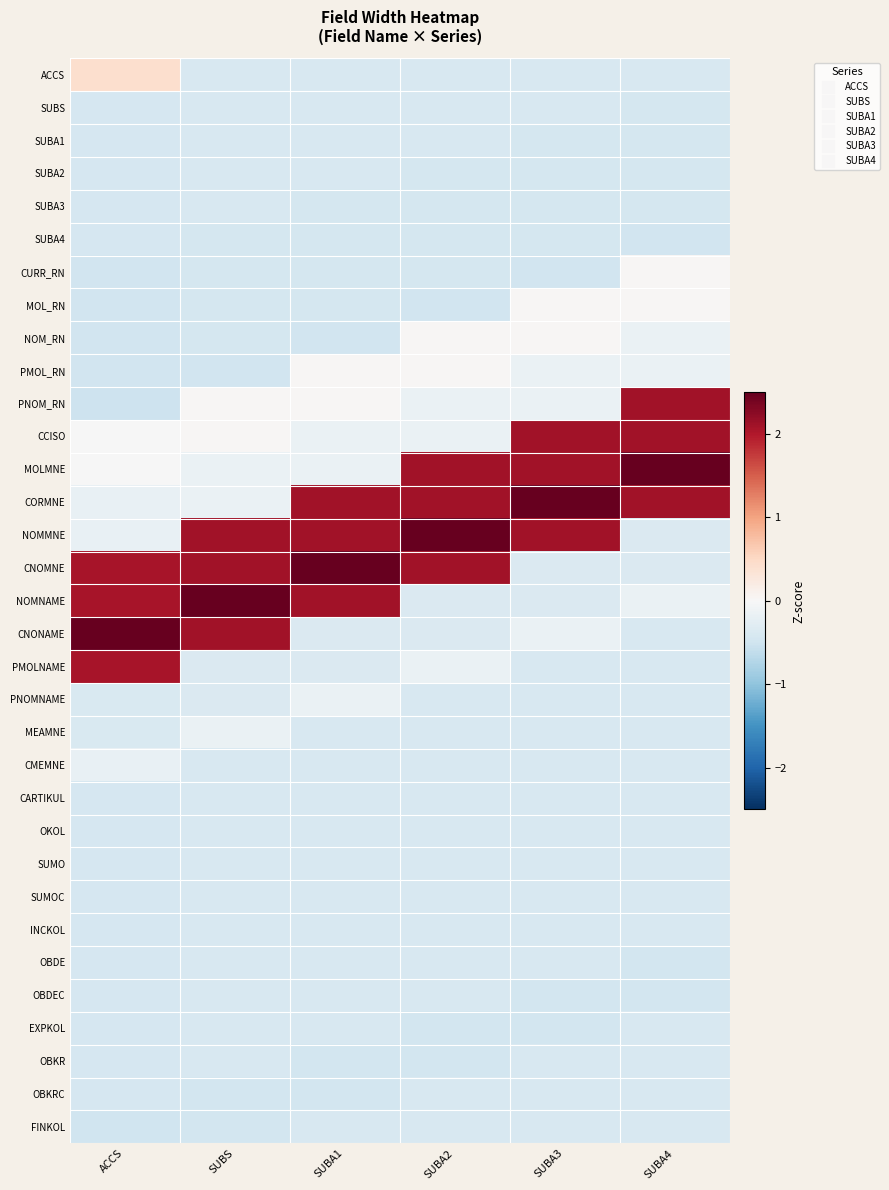

Reading left to right, list all the values displayed in this chart.

ACCS: ACCS=0.4	SUBS=-0.4	SUBA1=-0.4	SUBA2=-0.4	SUBA3=-0.4	SUBA4=-0.4
SUBS: ACCS=-0.4	SUBS=-0.4	SUBA1=-0.4	SUBA2=-0.4	SUBA3=-0.4	SUBA4=-0.4
SUBA1: ACCS=-0.4	SUBS=-0.4	SUBA1=-0.4	SUBA2=-0.4	SUBA3=-0.4	SUBA4=-0.4
SUBA2: ACCS=-0.4	SUBS=-0.4	SUBA1=-0.4	SUBA2=-0.4	SUBA3=-0.4	SUBA4=-0.4
SUBA3: ACCS=-0.4	SUBS=-0.4	SUBA1=-0.4	SUBA2=-0.4	SUBA3=-0.4	SUBA4=-0.4
SUBA4: ACCS=-0.4	SUBS=-0.4	SUBA1=-0.4	SUBA2=-0.4	SUBA3=-0.4	SUBA4=-0.5
CURR_RN: ACCS=-0.5	SUBS=-0.4	SUBA1=-0.4	SUBA2=-0.4	SUBA3=-0.5	SUBA4=0.0
MOL_RN: ACCS=-0.5	SUBS=-0.4	SUBA1=-0.4	SUBA2=-0.5	SUBA3=0.0	SUBA4=0.0
NOM_RN: ACCS=-0.5	SUBS=-0.4	SUBA1=-0.5	SUBA2=0.0	SUBA3=0.0	SUBA4=-0.2
PMOL_RN: ACCS=-0.5	SUBS=-0.5	SUBA1=0.0	SUBA2=0.0	SUBA3=-0.2	SUBA4=-0.2
PNOM_RN: ACCS=-0.5	SUBS=0.0	SUBA1=0.0	SUBA2=-0.2	SUBA3=-0.2	SUBA4=2.1
CCISO: ACCS=-0.0	SUBS=0.0	SUBA1=-0.2	SUBA2=-0.2	SUBA3=2.1	SUBA4=2.1
MOLMNE: ACCS=-0.0	SUBS=-0.2	SUBA1=-0.2	SUBA2=2.1	SUBA3=2.1	SUBA4=4.0
CORMNE: ACCS=-0.2	SUBS=-0.2	SUBA1=2.1	SUBA2=2.1	SUBA3=4.0	SUBA4=2.1
NOMMNE: ACCS=-0.2	SUBS=2.1	SUBA1=2.1	SUBA2=4.0	SUBA3=2.1	SUBA4=-0.4
CNOMNE: ACCS=2.1	SUBS=2.1	SUBA1=4.0	SUBA2=2.1	SUBA3=-0.4	SUBA4=-0.4
NOMNAME: ACCS=2.1	SUBS=4.0	SUBA1=2.1	SUBA2=-0.4	SUBA3=-0.4	SUBA4=-0.2
CNONAME: ACCS=3.9	SUBS=2.1	SUBA1=-0.4	SUBA2=-0.4	SUBA3=-0.2	SUBA4=-0.4
PMOLNAME: ACCS=2.1	SUBS=-0.4	SUBA1=-0.4	SUBA2=-0.2	SUBA3=-0.4	SUBA4=-0.4
PNOMNAME: ACCS=-0.4	SUBS=-0.4	SUBA1=-0.2	SUBA2=-0.4	SUBA3=-0.4	SUBA4=-0.4
MEAMNE: ACCS=-0.4	SUBS=-0.2	SUBA1=-0.4	SUBA2=-0.4	SUBA3=-0.4	SUBA4=-0.4
CMEMNE: ACCS=-0.2	SUBS=-0.4	SUBA1=-0.4	SUBA2=-0.4	SUBA3=-0.4	SUBA4=-0.4
CARTIKUL: ACCS=-0.4	SUBS=-0.4	SUBA1=-0.4	SUBA2=-0.4	SUBA3=-0.4	SUBA4=-0.4
OKOL: ACCS=-0.4	SUBS=-0.4	SUBA1=-0.4	SUBA2=-0.4	SUBA3=-0.4	SUBA4=-0.4
SUMO: ACCS=-0.4	SUBS=-0.4	SUBA1=-0.4	SUBA2=-0.4	SUBA3=-0.4	SUBA4=-0.4
SUMOC: ACCS=-0.4	SUBS=-0.4	SUBA1=-0.4	SUBA2=-0.4	SUBA3=-0.4	SUBA4=-0.4
INCKOL: ACCS=-0.4	SUBS=-0.4	SUBA1=-0.4	SUBA2=-0.4	SUBA3=-0.4	SUBA4=-0.4
OBDE: ACCS=-0.4	SUBS=-0.4	SUBA1=-0.4	SUBA2=-0.4	SUBA3=-0.4	SUBA4=-0.5
OBDEC: ACCS=-0.4	SUBS=-0.4	SUBA1=-0.4	SUBA2=-0.4	SUBA3=-0.5	SUBA4=-0.5
EXPKOL: ACCS=-0.4	SUBS=-0.4	SUBA1=-0.4	SUBA2=-0.5	SUBA3=-0.5	SUBA4=-0.4
OBKR: ACCS=-0.4	SUBS=-0.4	SUBA1=-0.5	SUBA2=-0.5	SUBA3=-0.4	SUBA4=-0.4
OBKRC: ACCS=-0.4	SUBS=-0.5	SUBA1=-0.5	SUBA2=-0.4	SUBA3=-0.4	SUBA4=-0.4
FINKOL: ACCS=-0.5	SUBS=-0.5	SUBA1=-0.4	SUBA2=-0.4	SUBA3=-0.4	SUBA4=-0.4